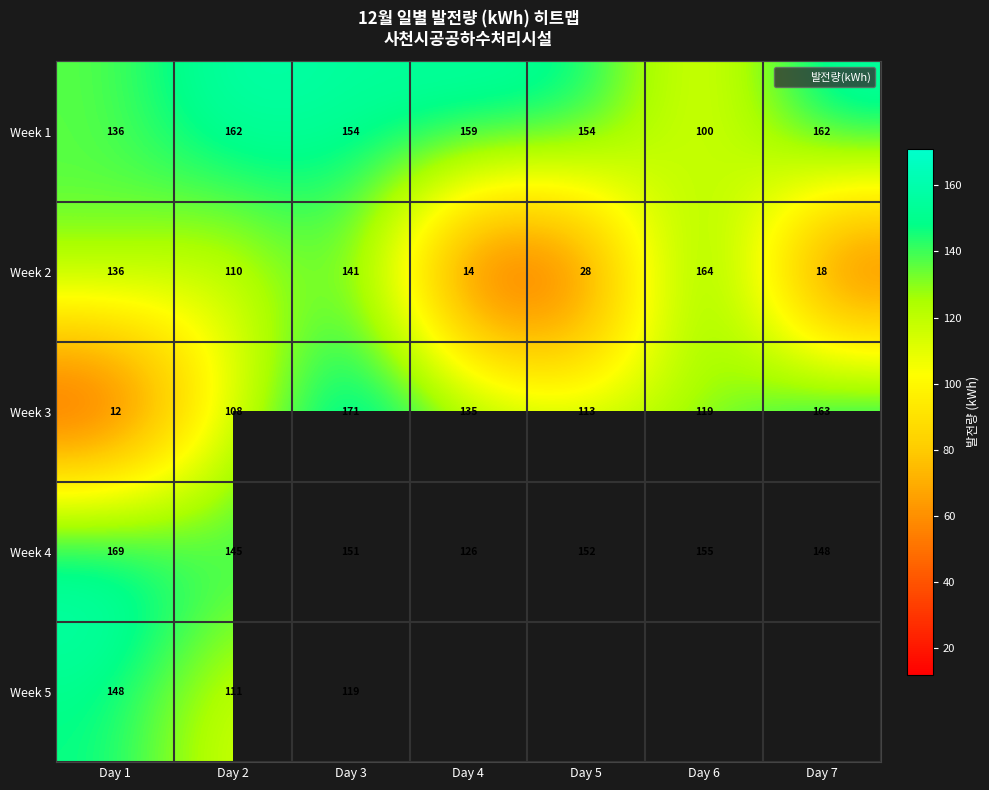

What is the difference between the Week 1 values at Day 2 and Day 4?

3